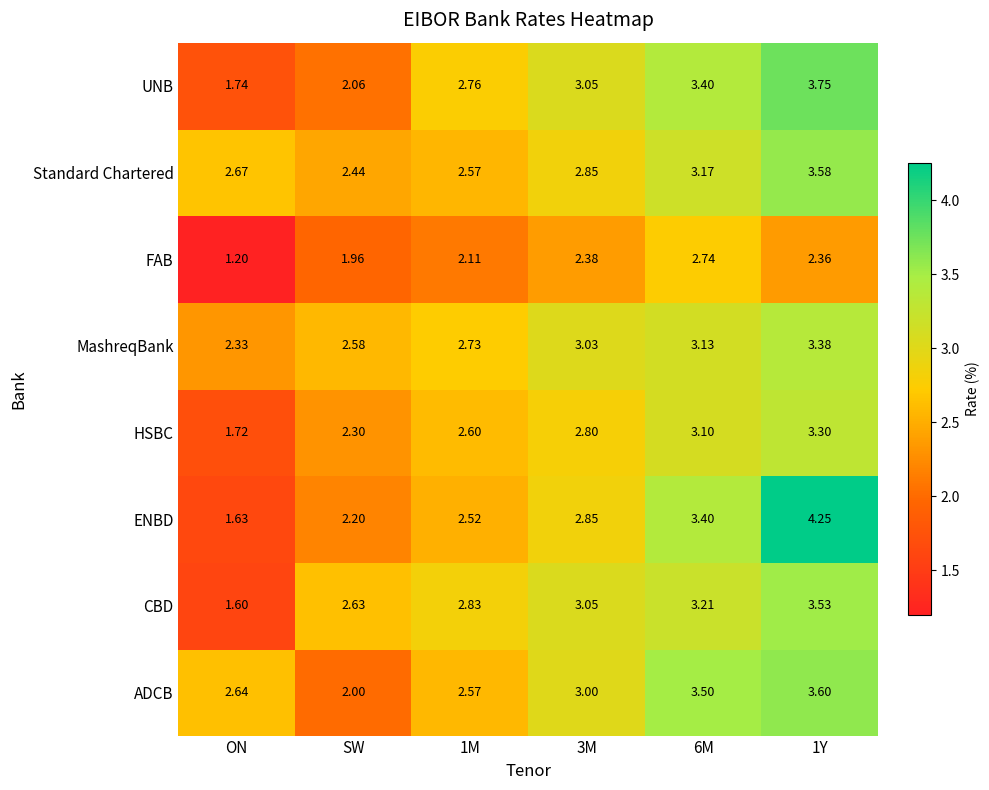

How many values in the UNB series exceed 3?

3